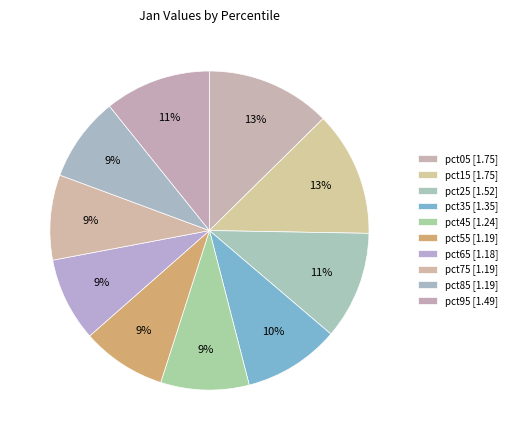

How much of the chart is everything except pct65?

91.5%